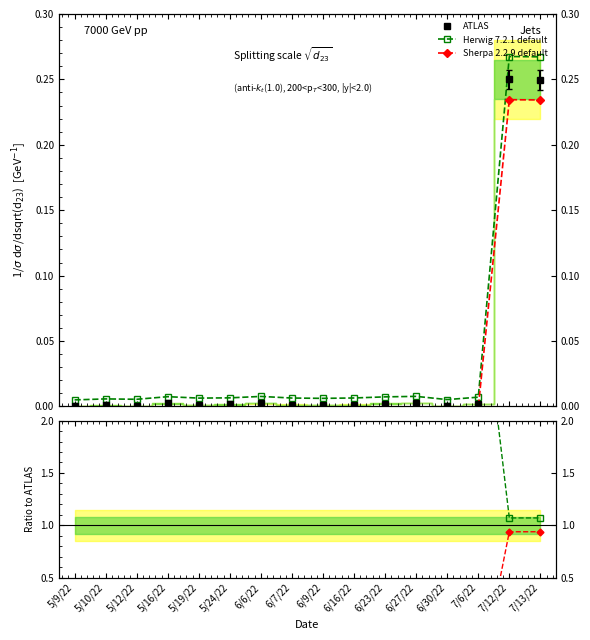

At 5/10/22, list the series in order from smallest to largest.

Sherpa 2.2.9 default, ATLAS, Herwig 7.2.1 default